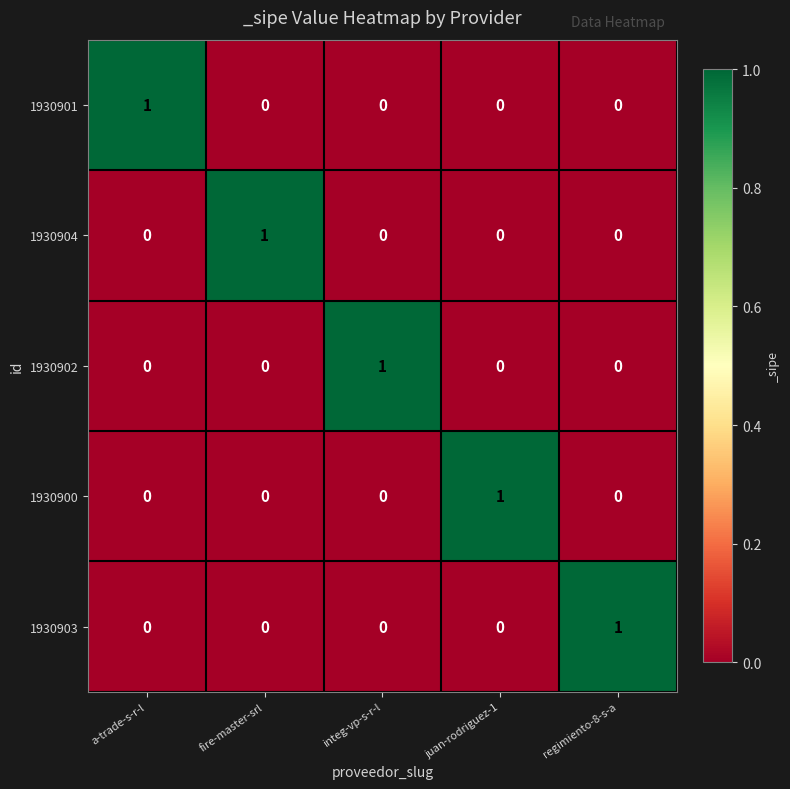

The value of 1930900 at juan-rodriguez-1 is 1. True or false?

True